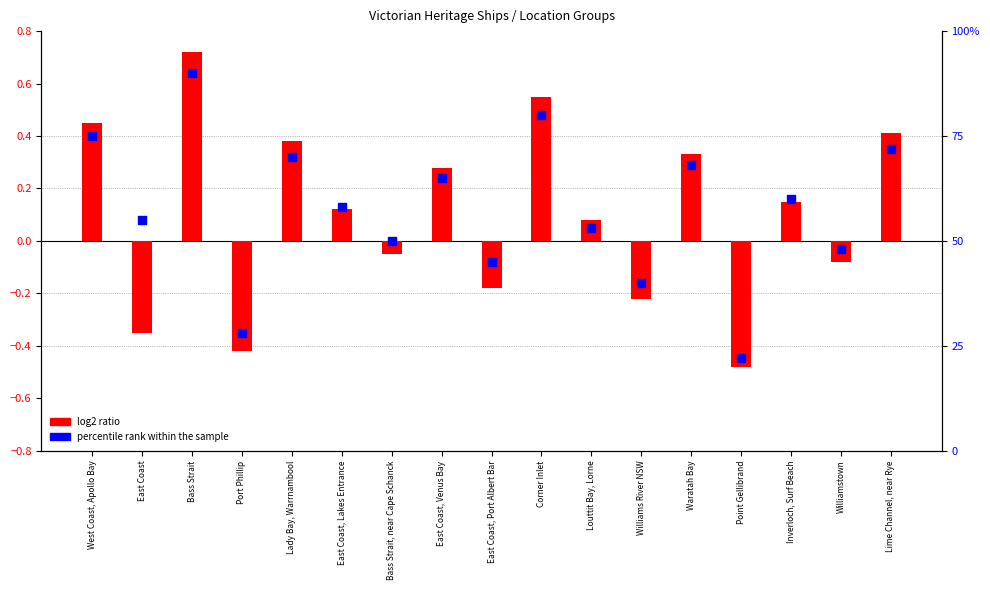

At how many categories does at least one series exceed 41?

14